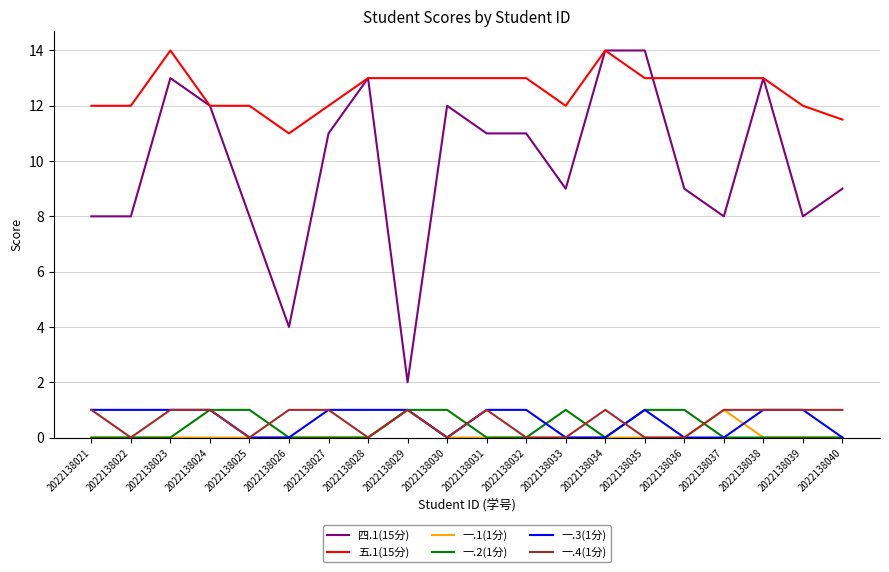

The 四.1(15分) series shows 11.0 at 2022138032. True or false?

True